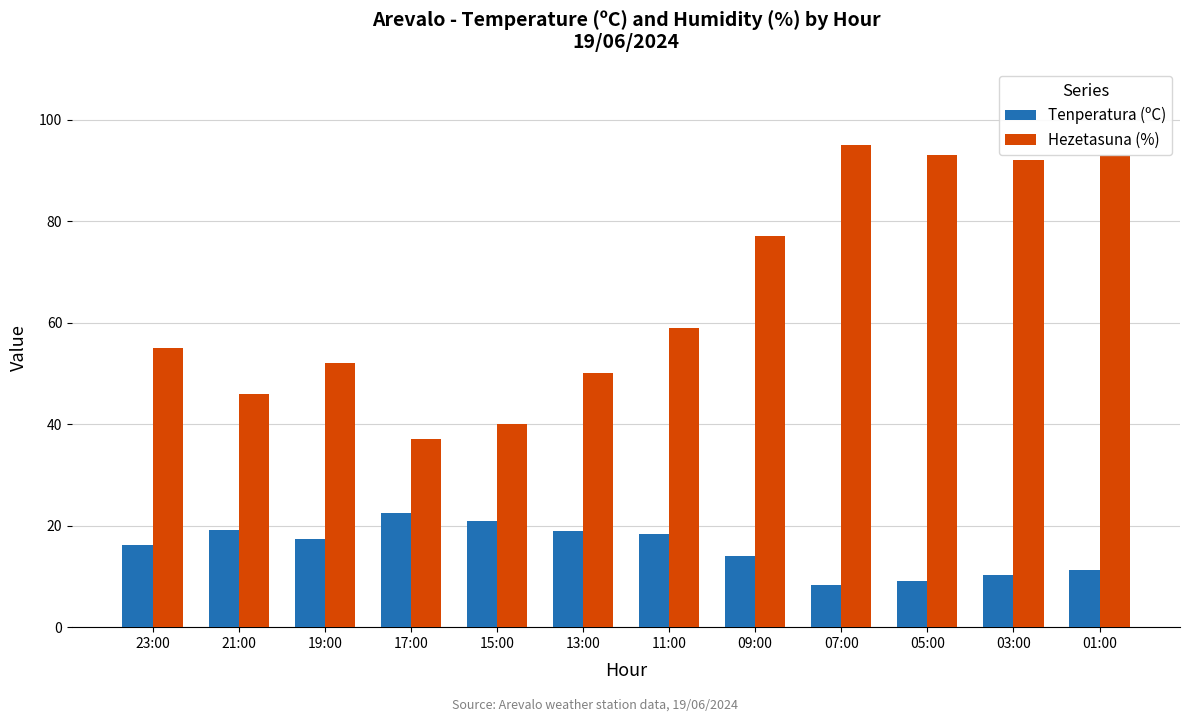

What position from the right is 13:00?

7